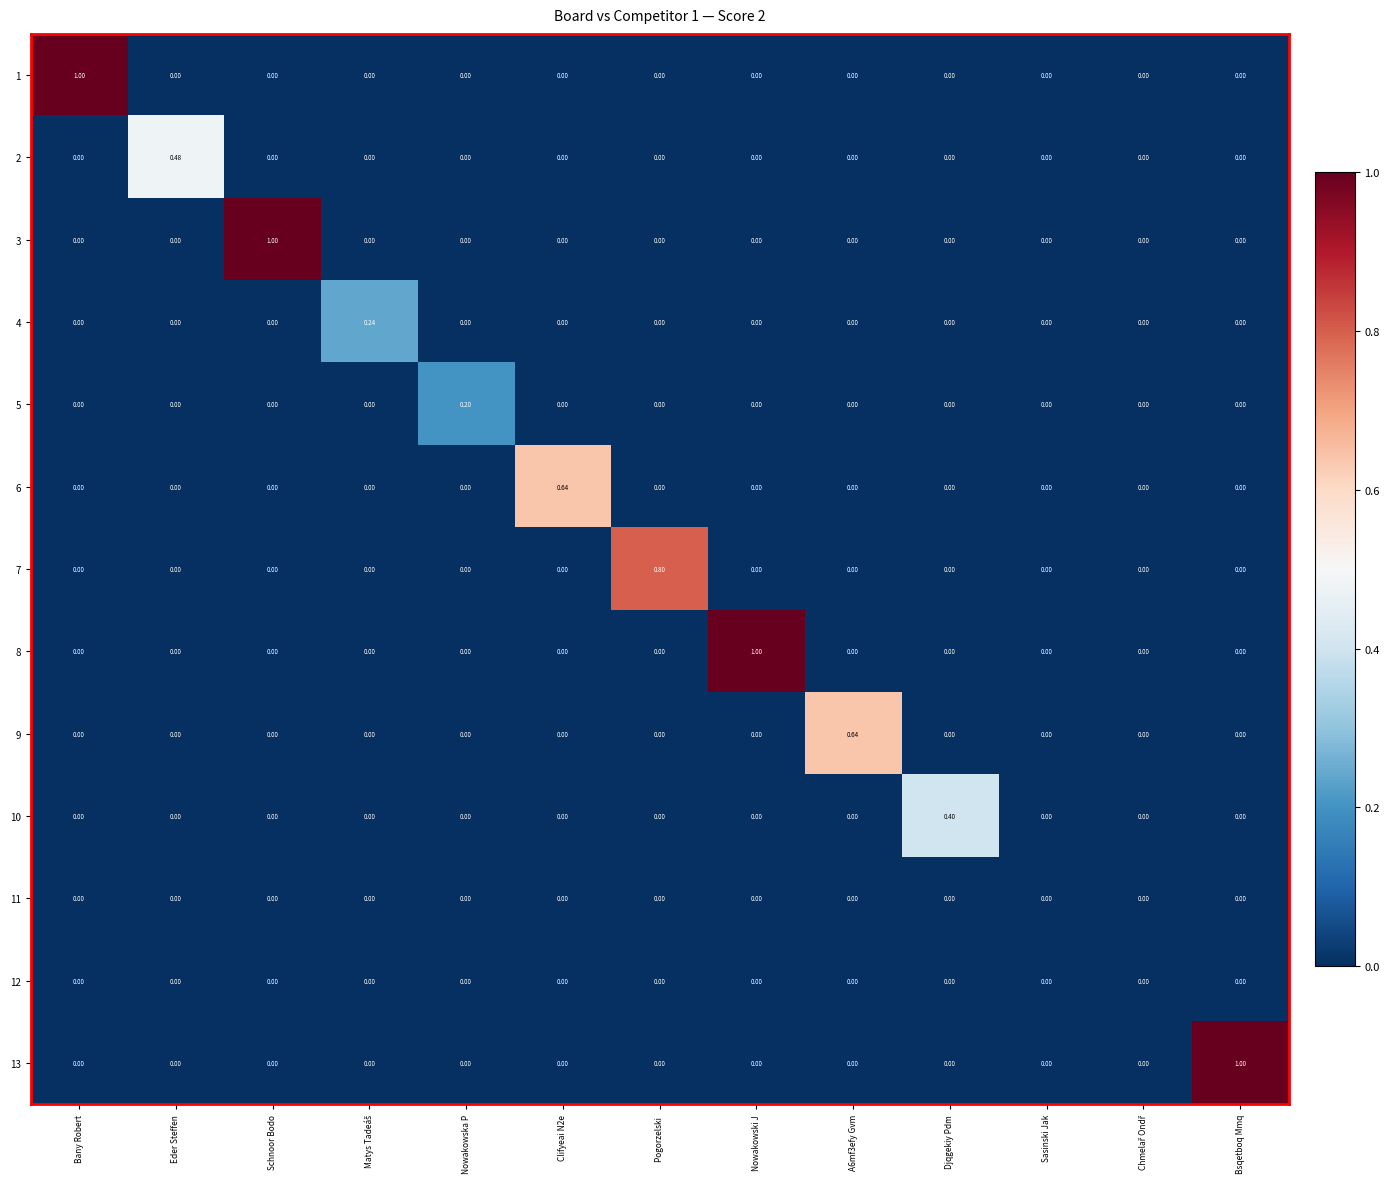

At which label does 1 reach its peak?

Bany Robert